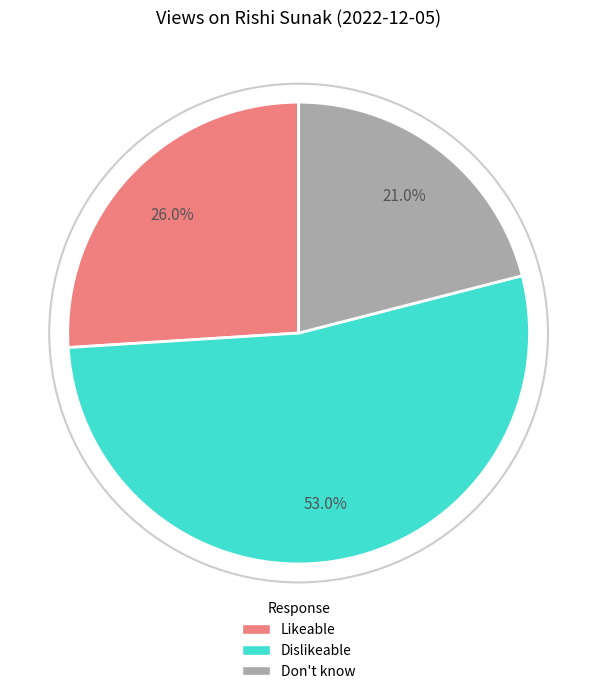

Which slice is the largest?

Dislikeable